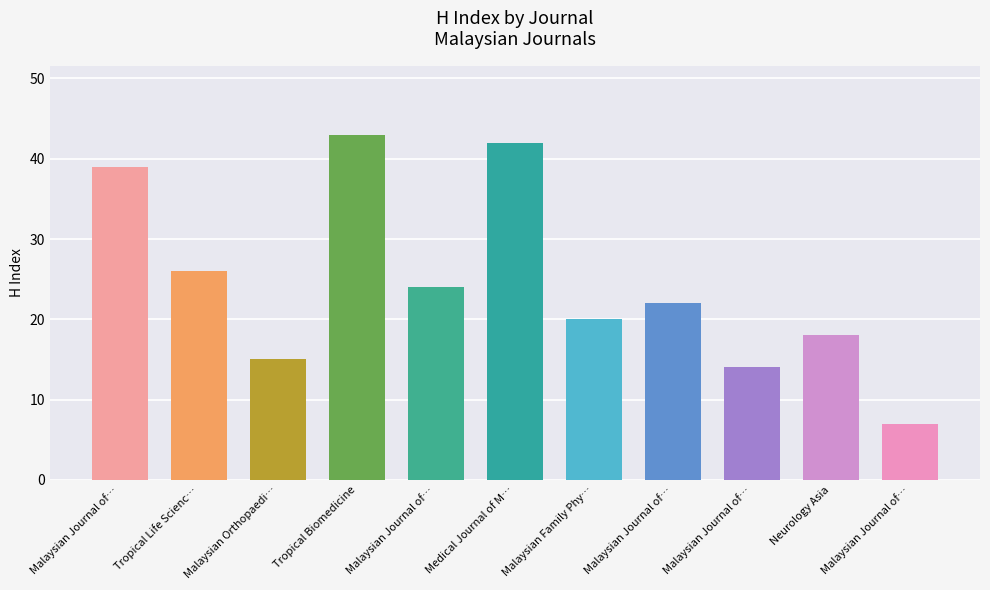

List the labels in order of value, smallest first.

10, 8, 2, 9, 6, 7, 4, 1, h_index, 5, 3